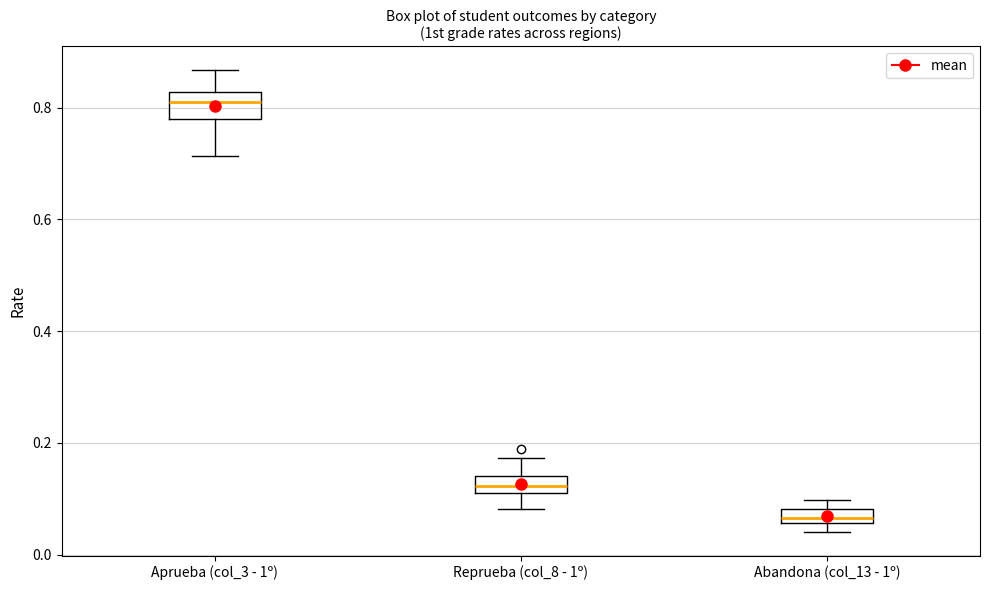

Where is the upper edge of the box for Abandona (col_13 - 1º) on the y-axis? The values are not printed on the chart, so give them approximately, as read against the axis.

0.08